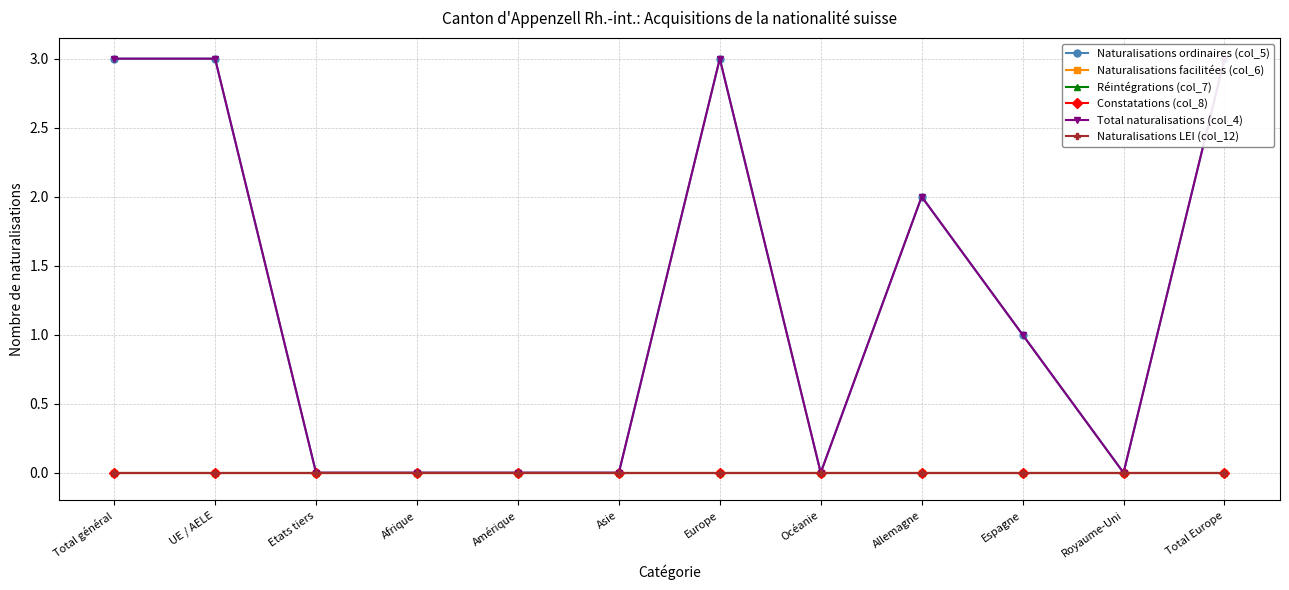

Which series changed the most between UE / AELE and Asie?

Naturalisations ordinaires (col_5)